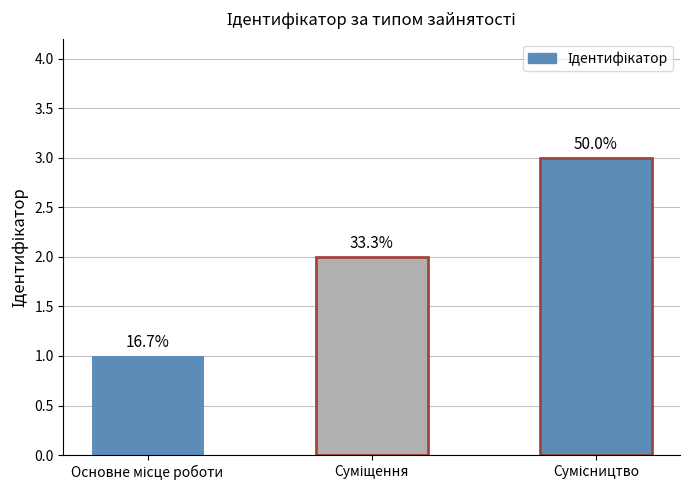

How many bars are there in total?

3